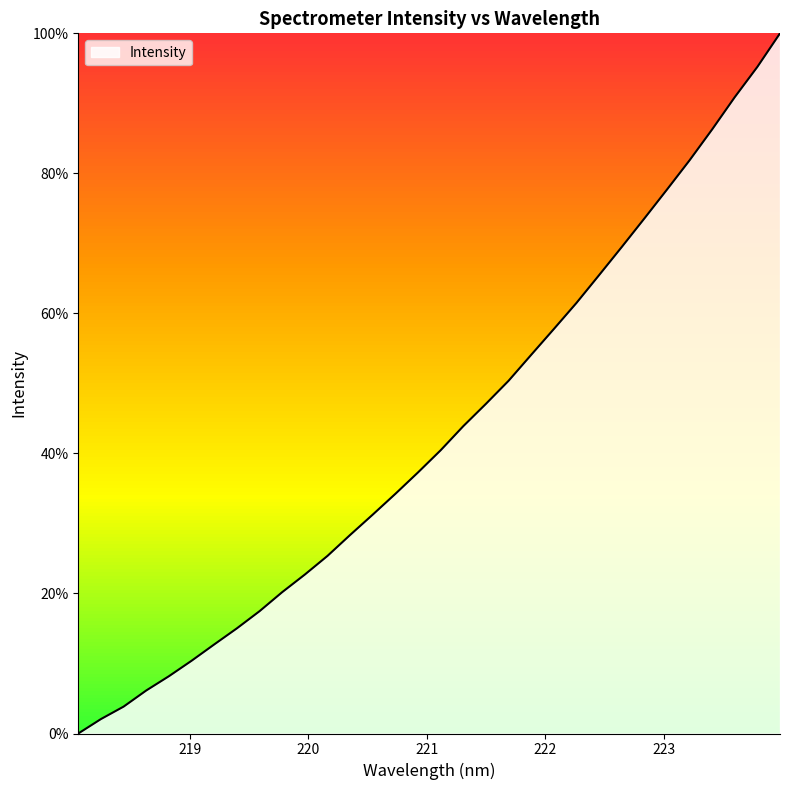

What is the difference between the second highest and minimum values?

95.2